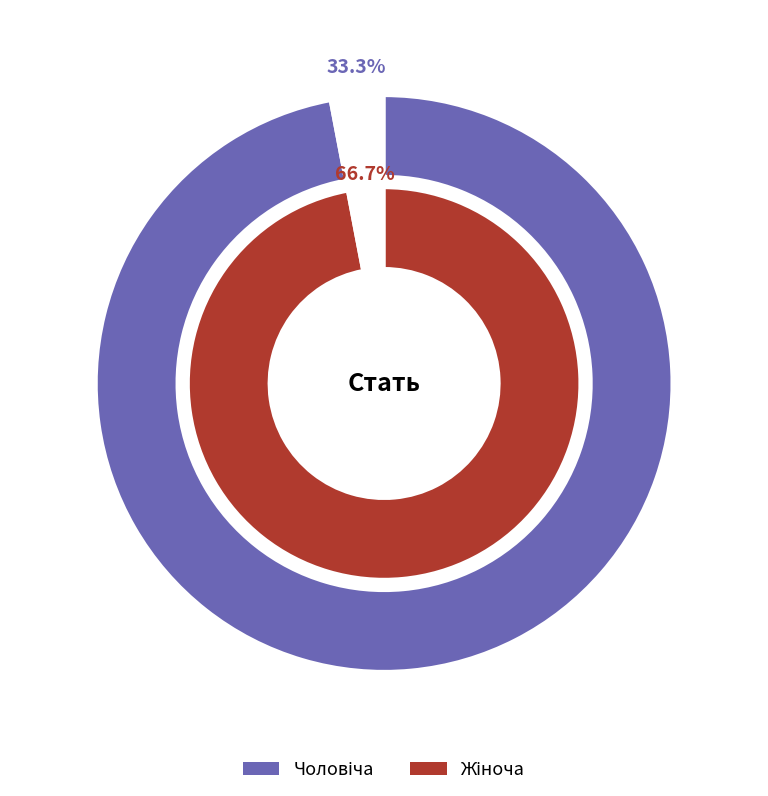

Is there any slice that represents more than half of the pie?

Yes